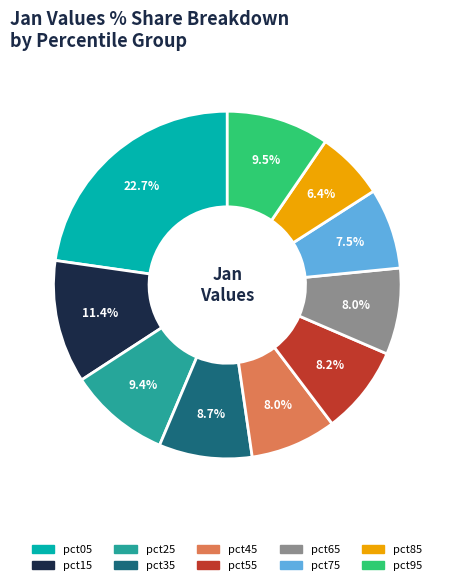

Does pct65 represent more than half of the total?

No